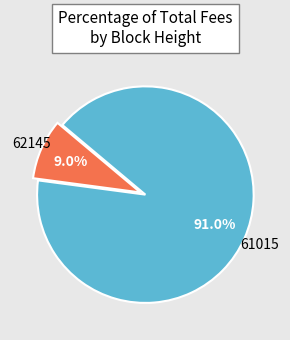

Does any single category account for the majority?

Yes